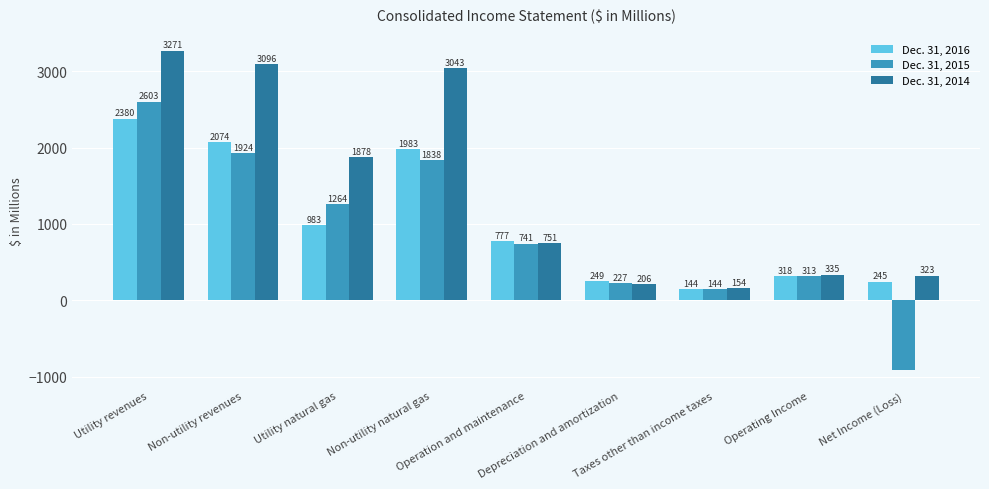

Is the value of Dec. 31, 2016 at Operating Income greater than the value of Dec. 31, 2015 at Taxes other than income taxes?

Yes